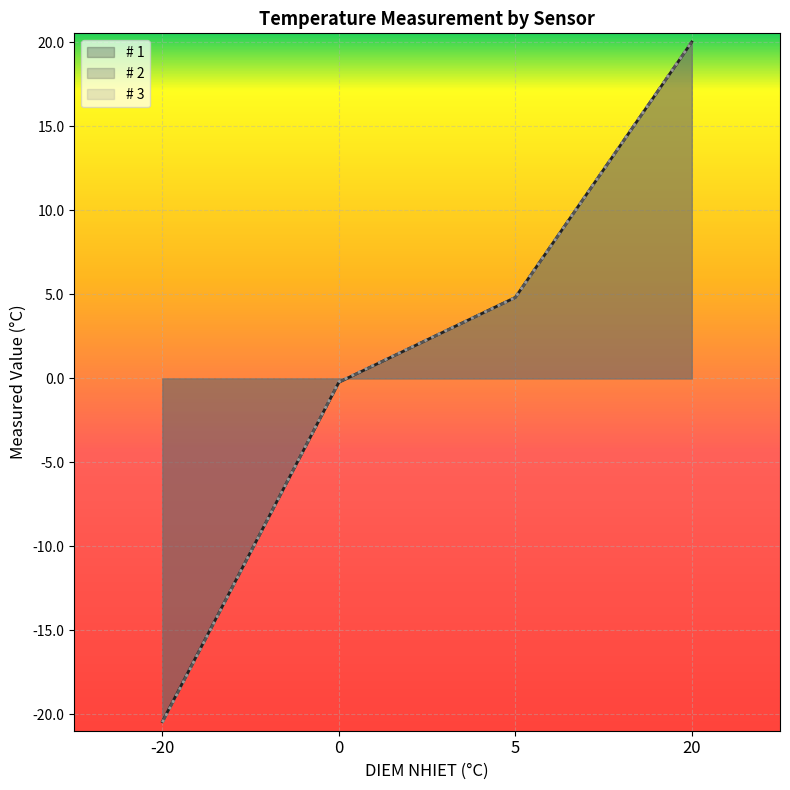

At which label does # 2 first exceed 4?

5